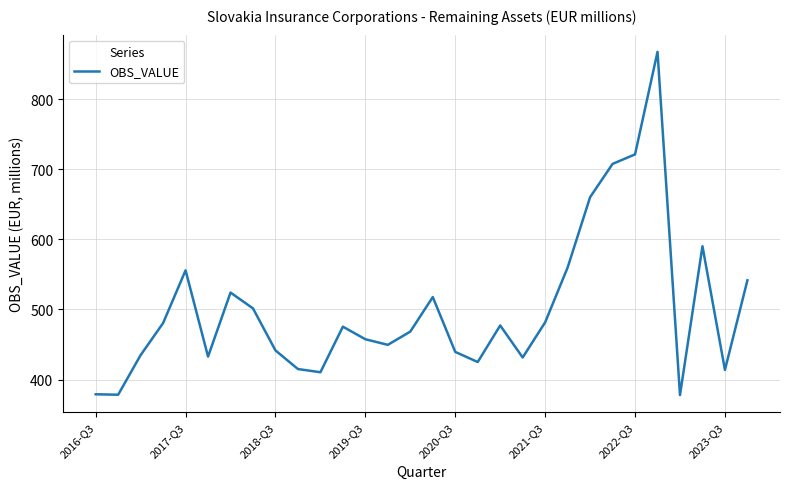

What is the maximum value shown in the chart?

867.4